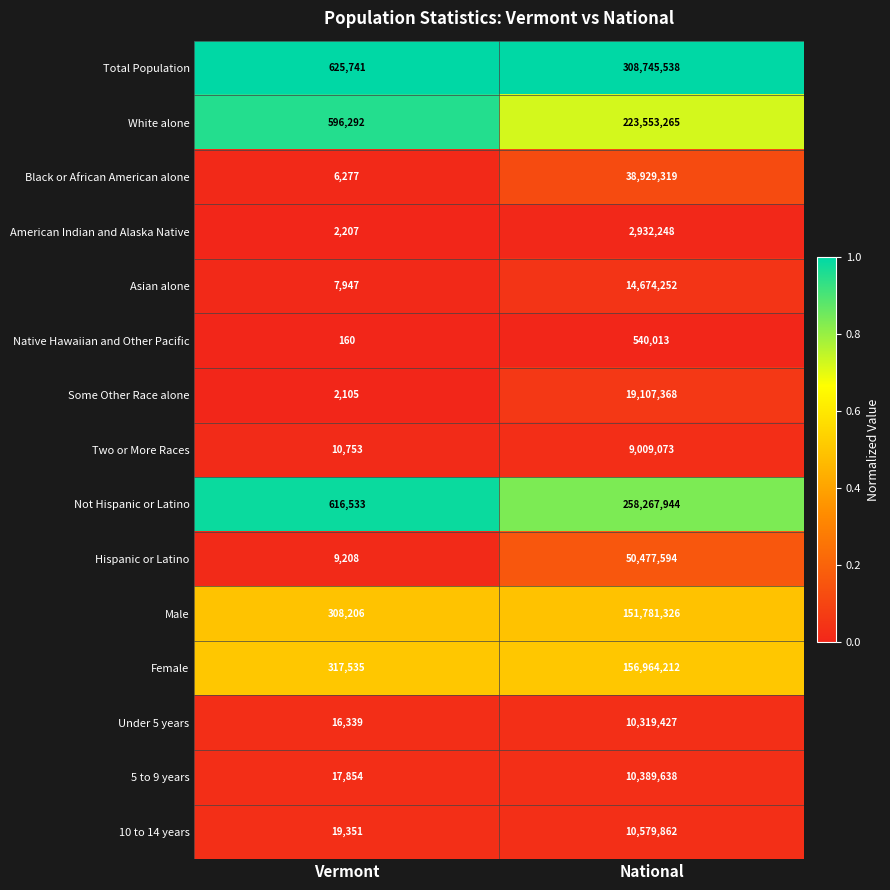

What is the difference between the highest and lowest values at National?

308205525